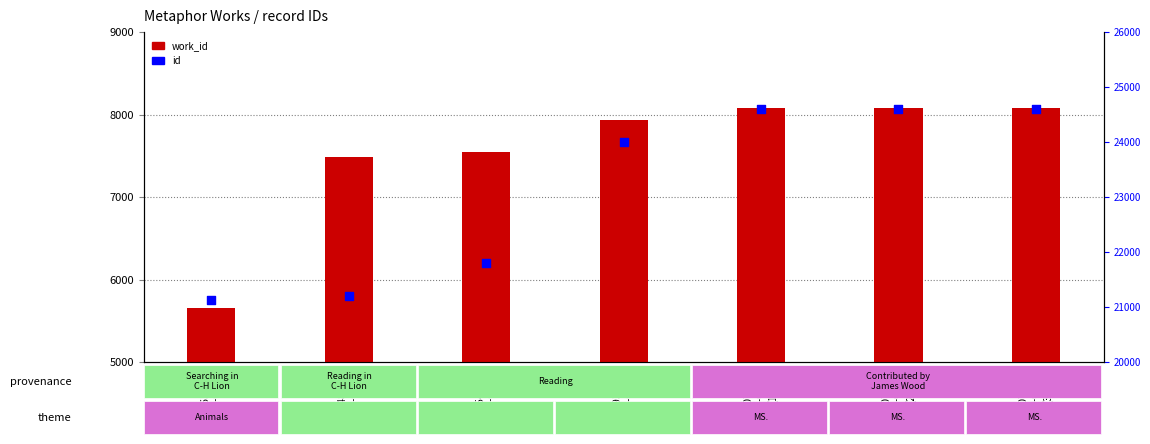

At how many categories does at least one series exceed 21741?

5